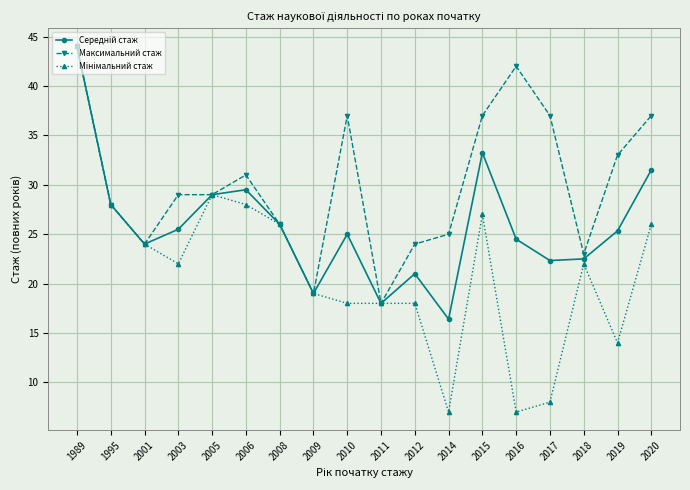

Is it true that Максимальний стаж equals 36.1 at 2008?

False